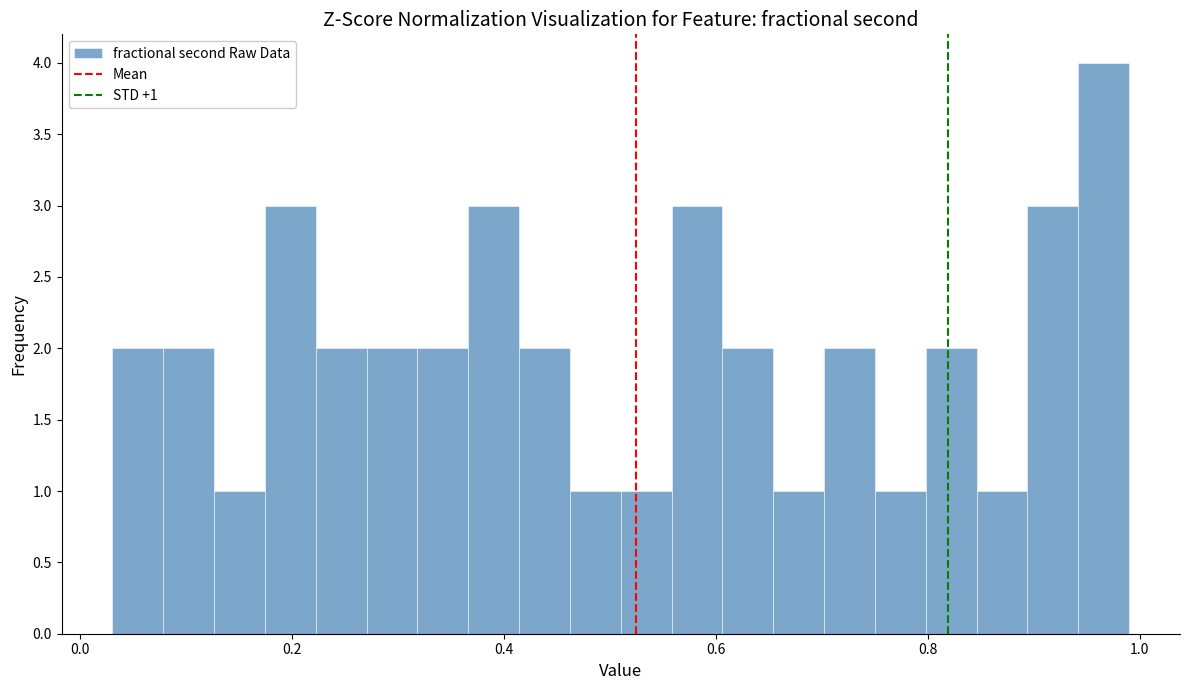

Read against the x-axis, roughly where is the centre of the tallest bar?

0.96